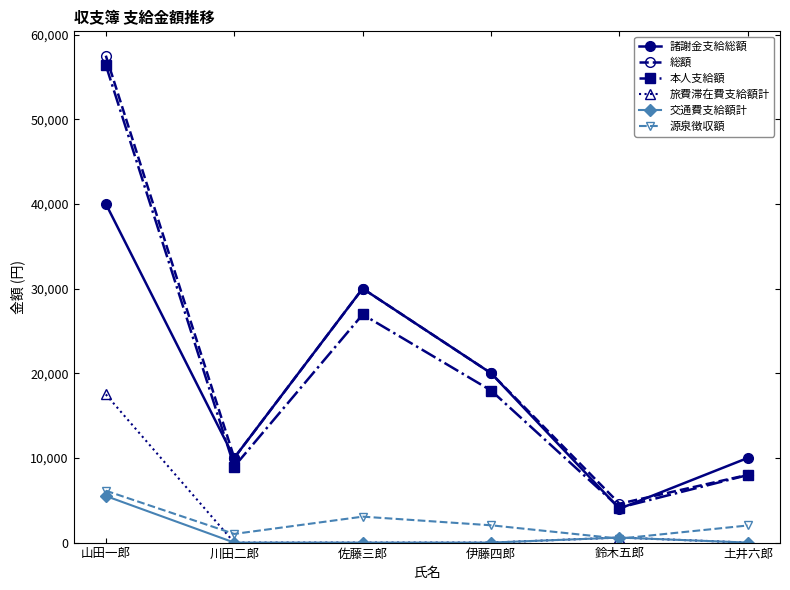

How many 交通費支給額計 values are between 0 and 592?

5